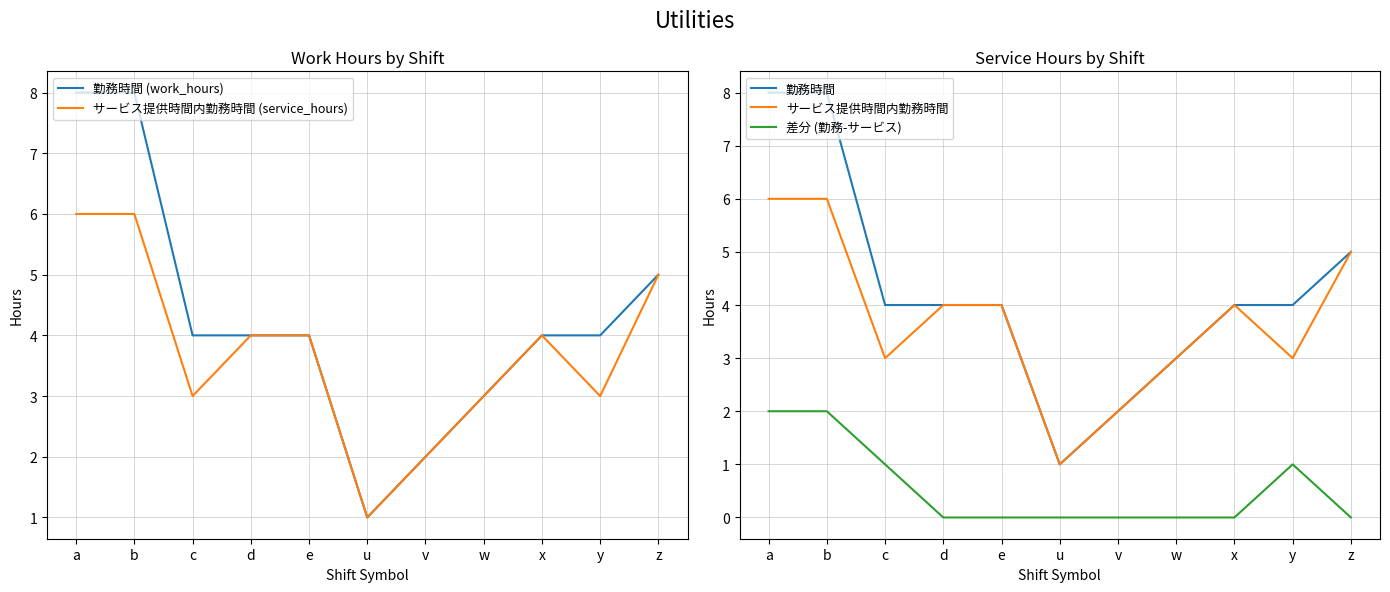

What is the difference between the 勤務時間 values at b and v?

6